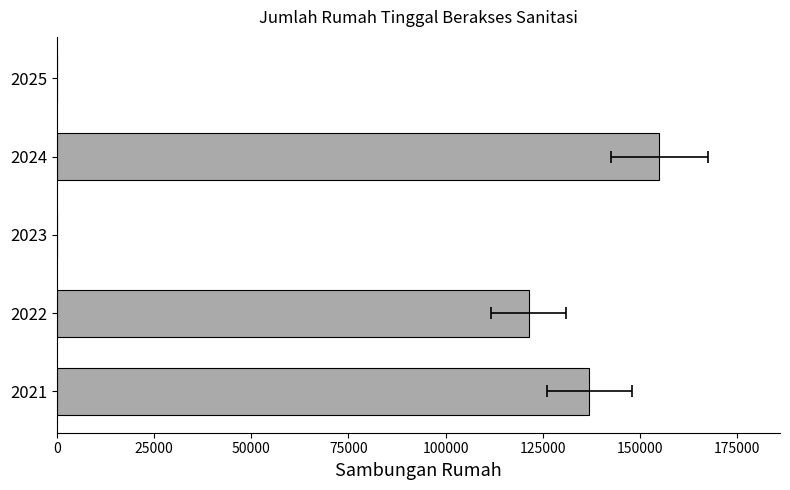

How many values are between 0 and 137021?

4